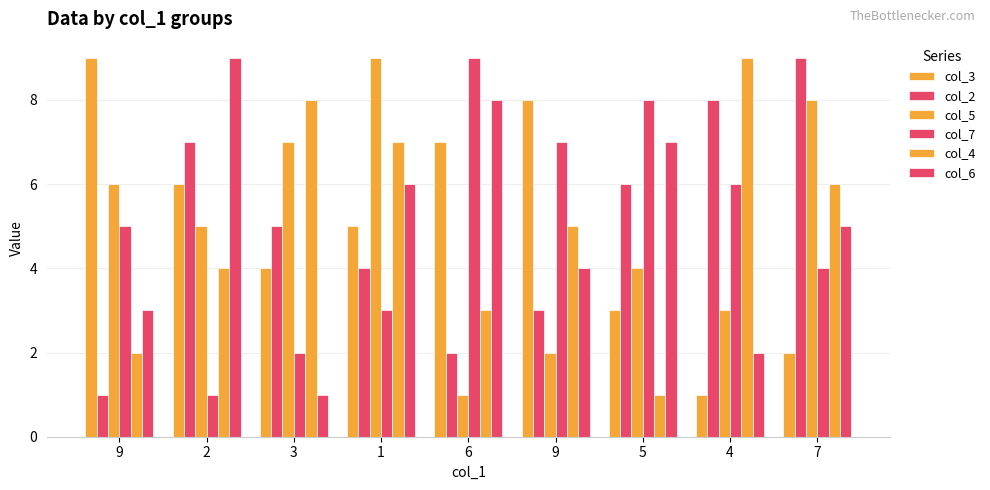

Read the col_4 value at 9.

5